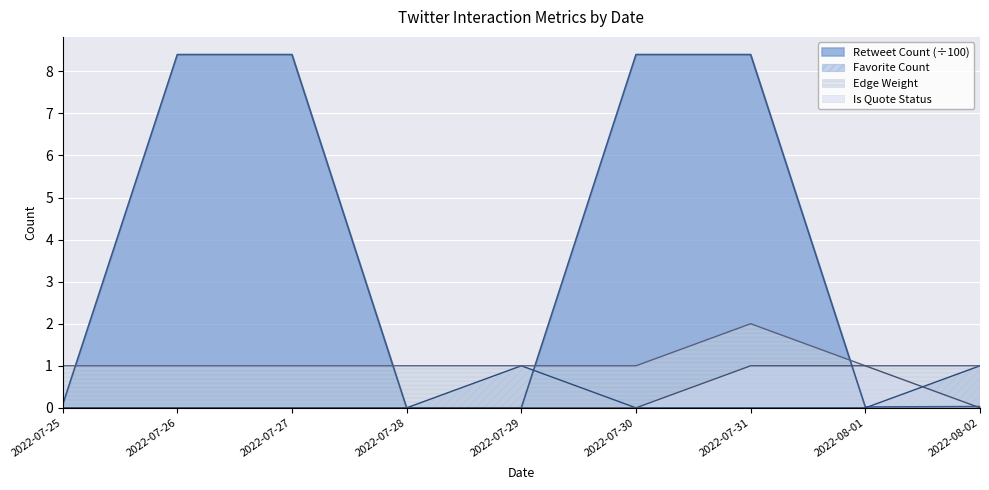

Does the chart display data point markers on the line(s)?

No